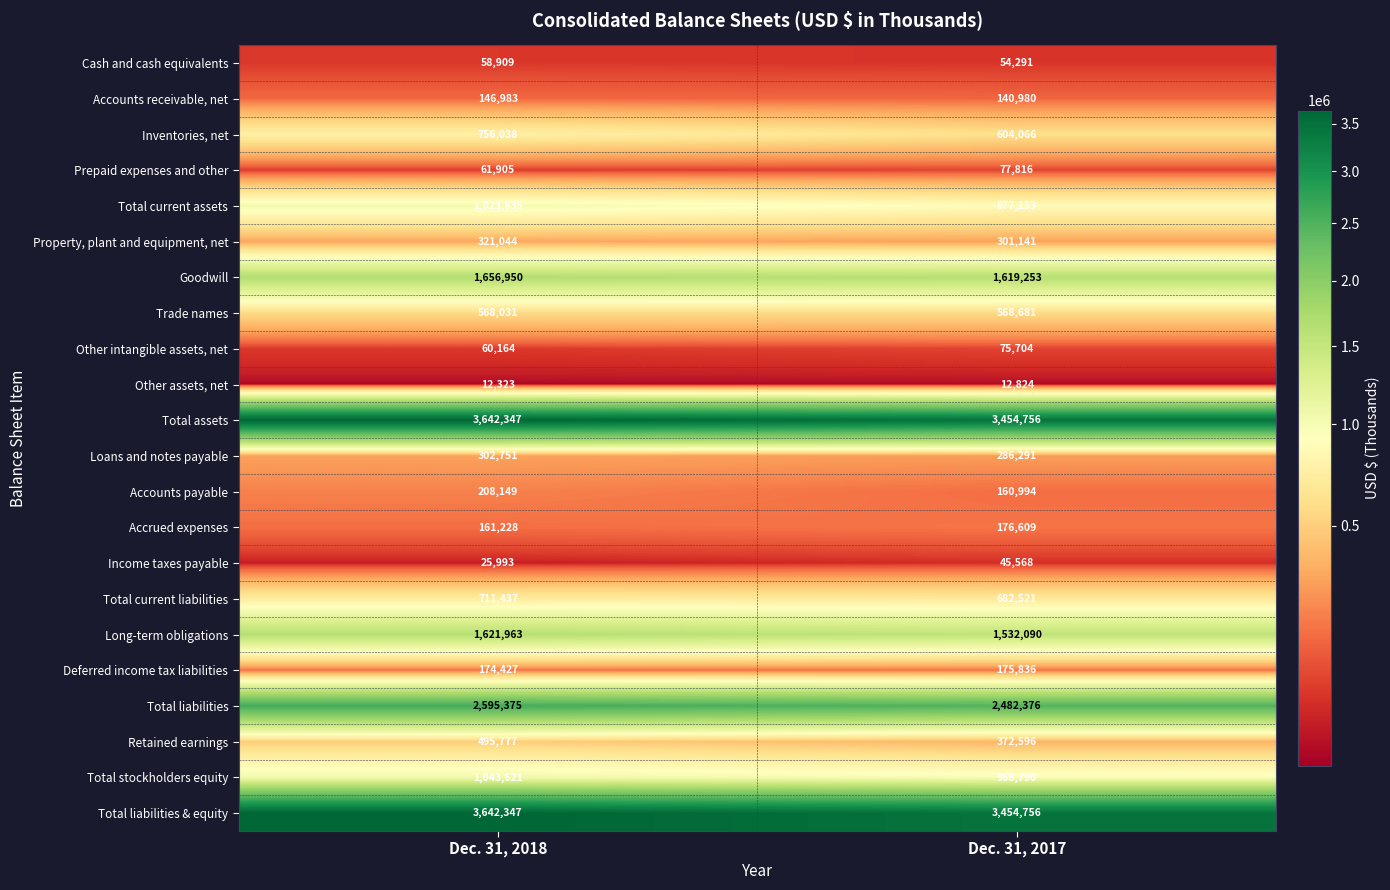

How many data points does each series have?

2